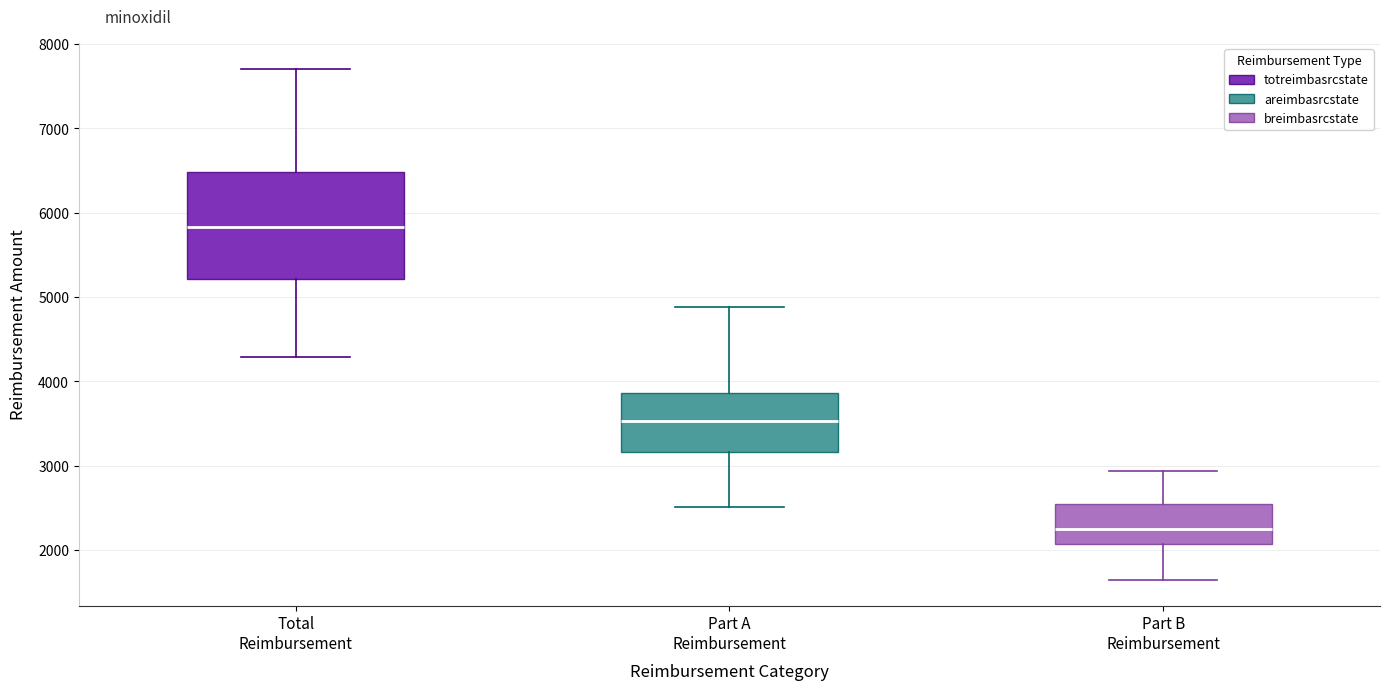

Which box's median line is the lowest?

Part B Reimbursement